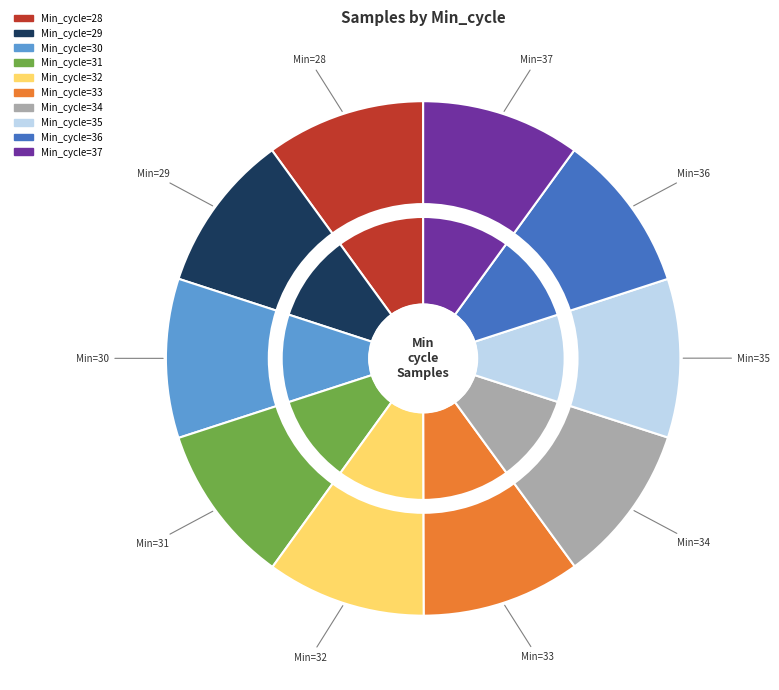

What portion of the pie excludes 31?

90.0%